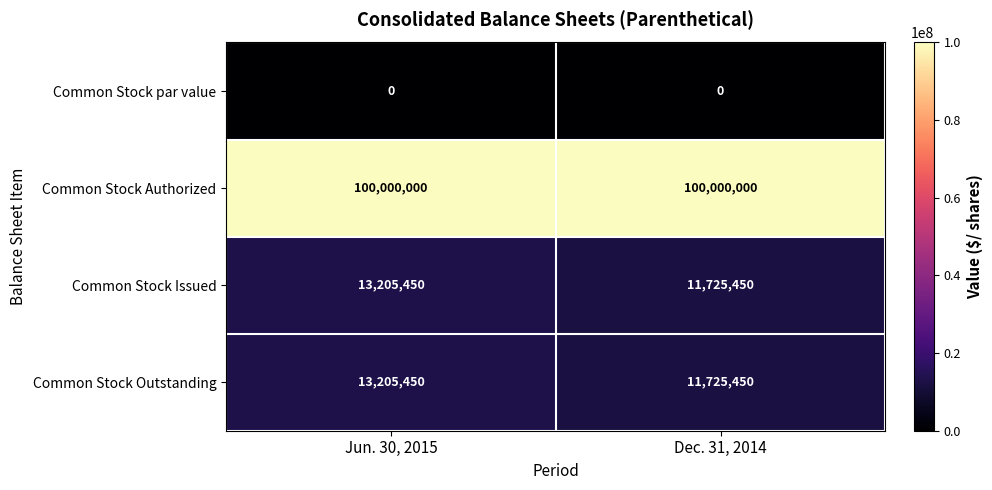

What is the difference between the highest and lowest values at Dec. 31, 2014?

100000000